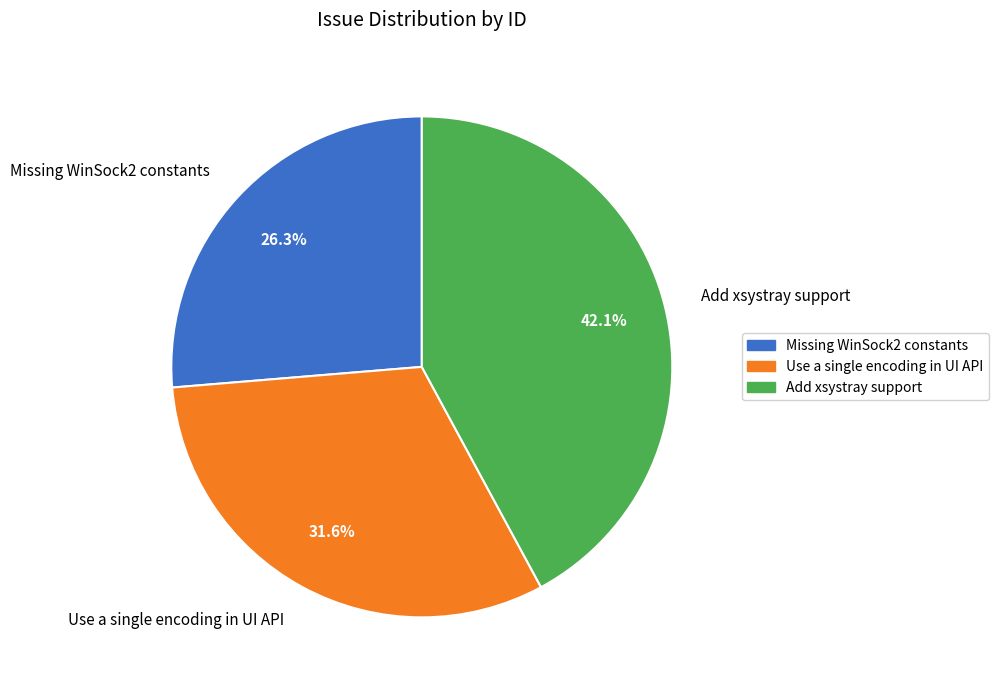

What is the total percentage of Missing WinSock2 constants and Add xsystray support?

68.4%